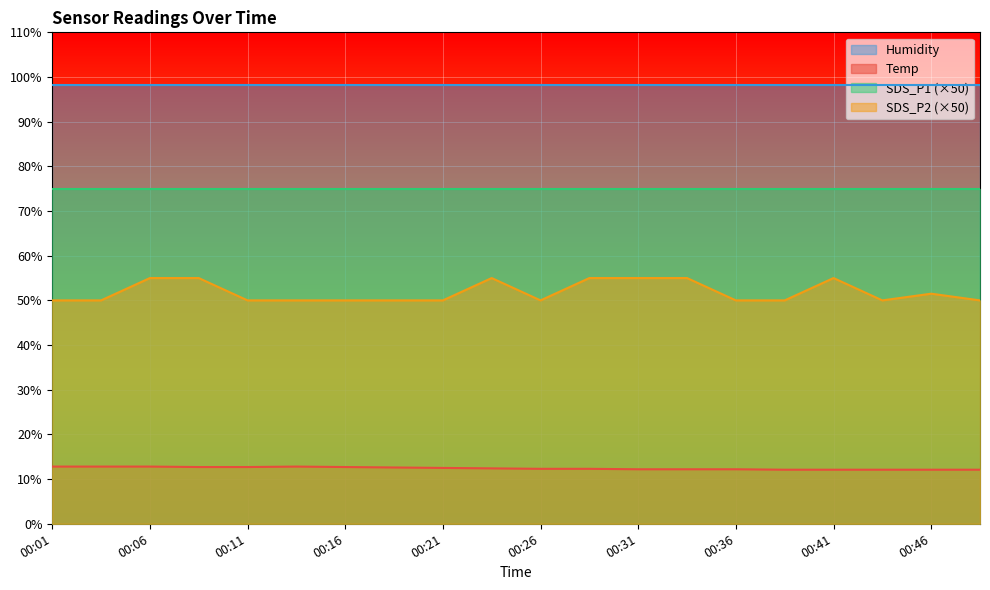

Which series has the widest spread of values?

SDS_P2 (×50)